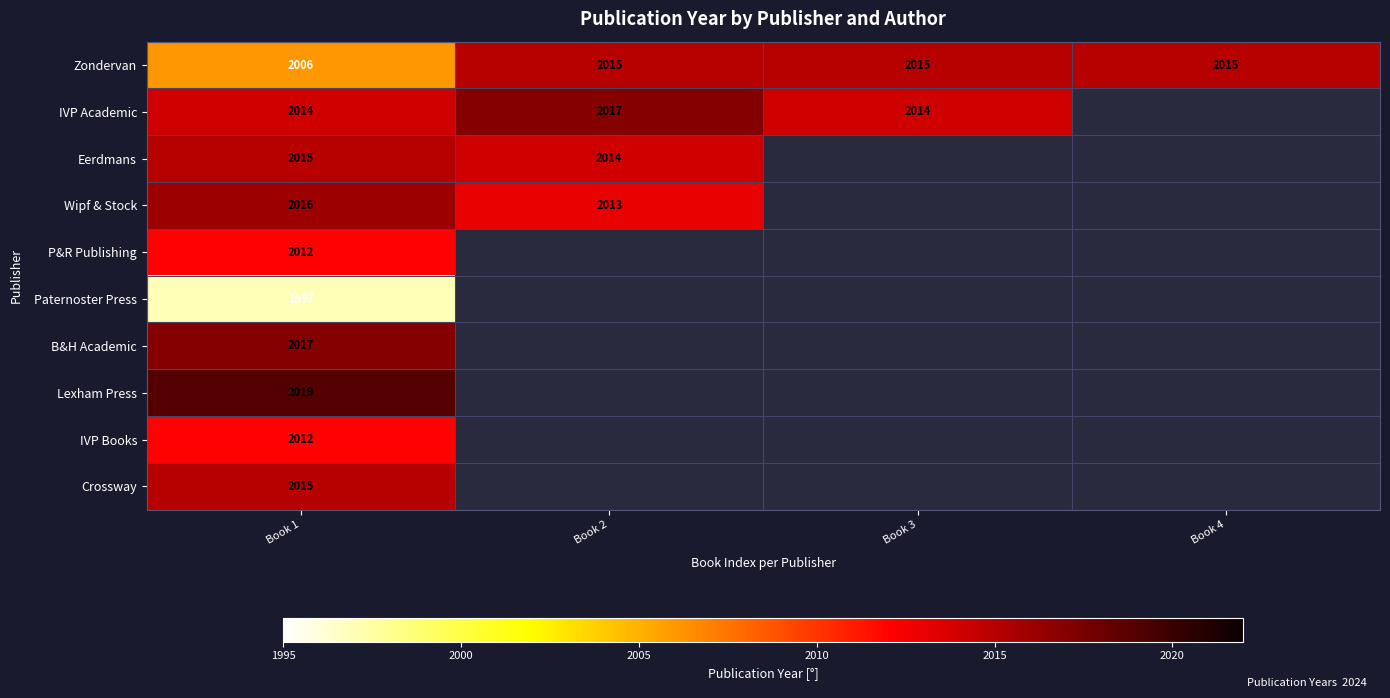

At which category does the chart reach its peak across all series?

Book 1